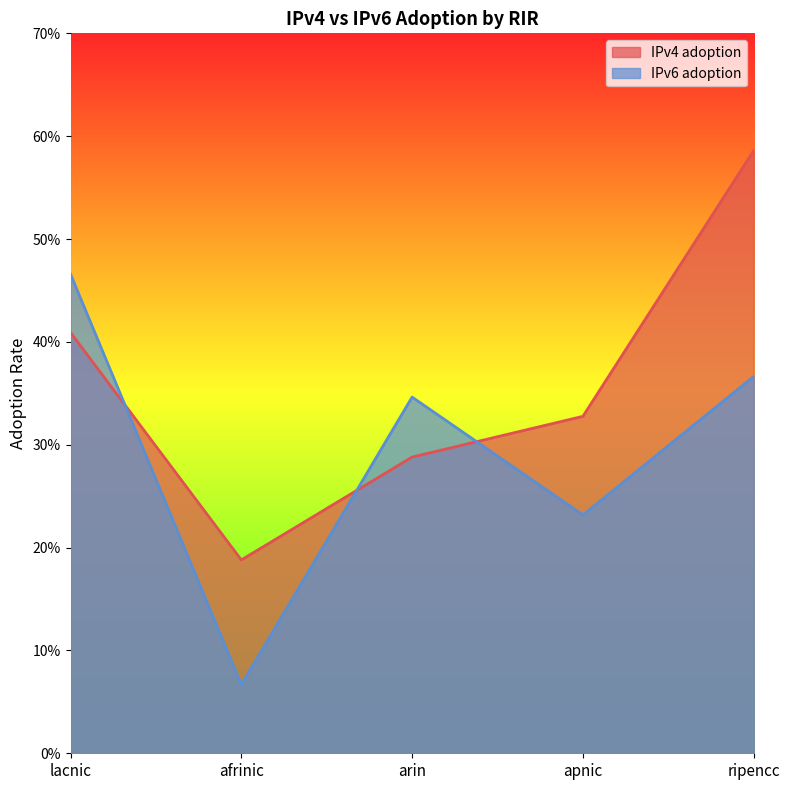

What is the highest value of the IPv6 adoption series?

0.5